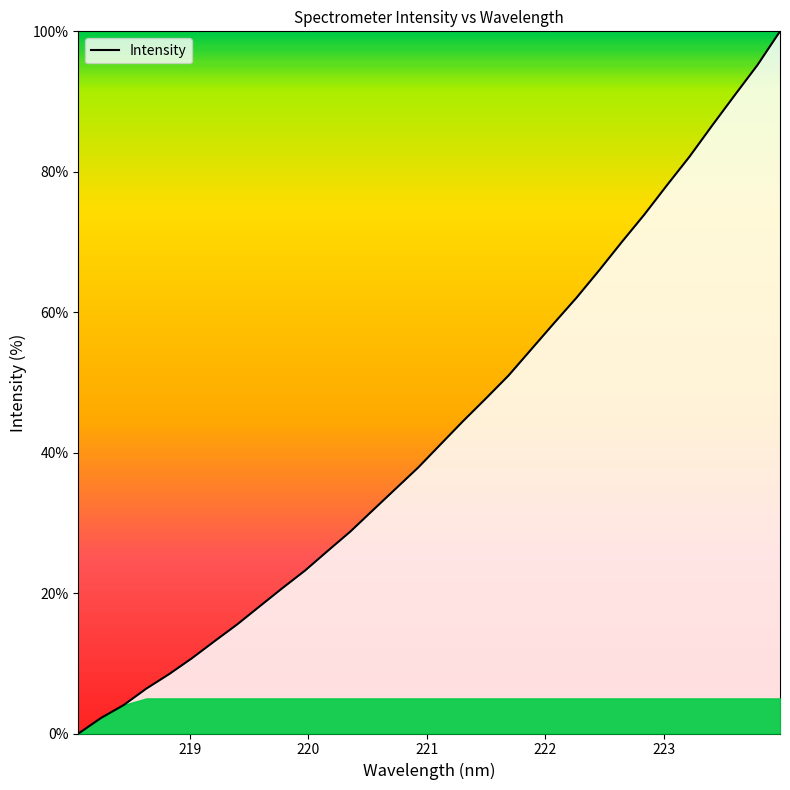

What is the difference between the maximum and minimum values?

100.0